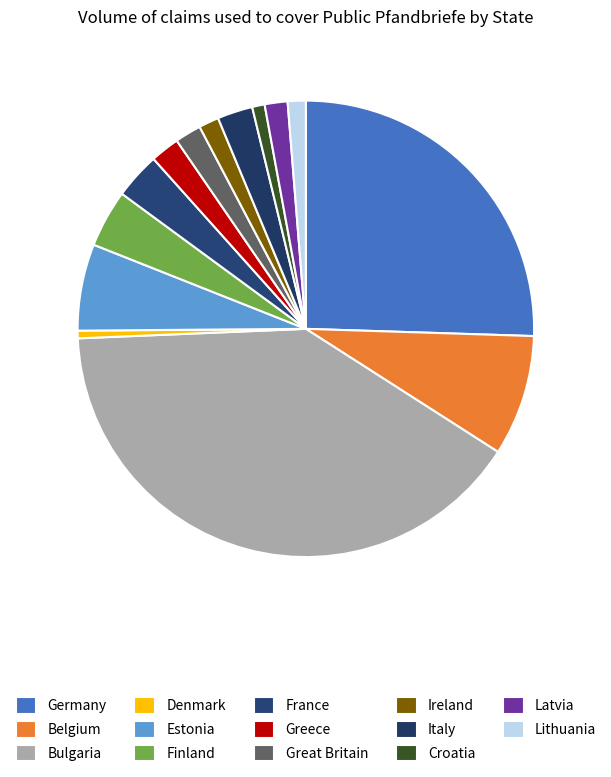

How much of the chart is everything except Italy?

97.5%